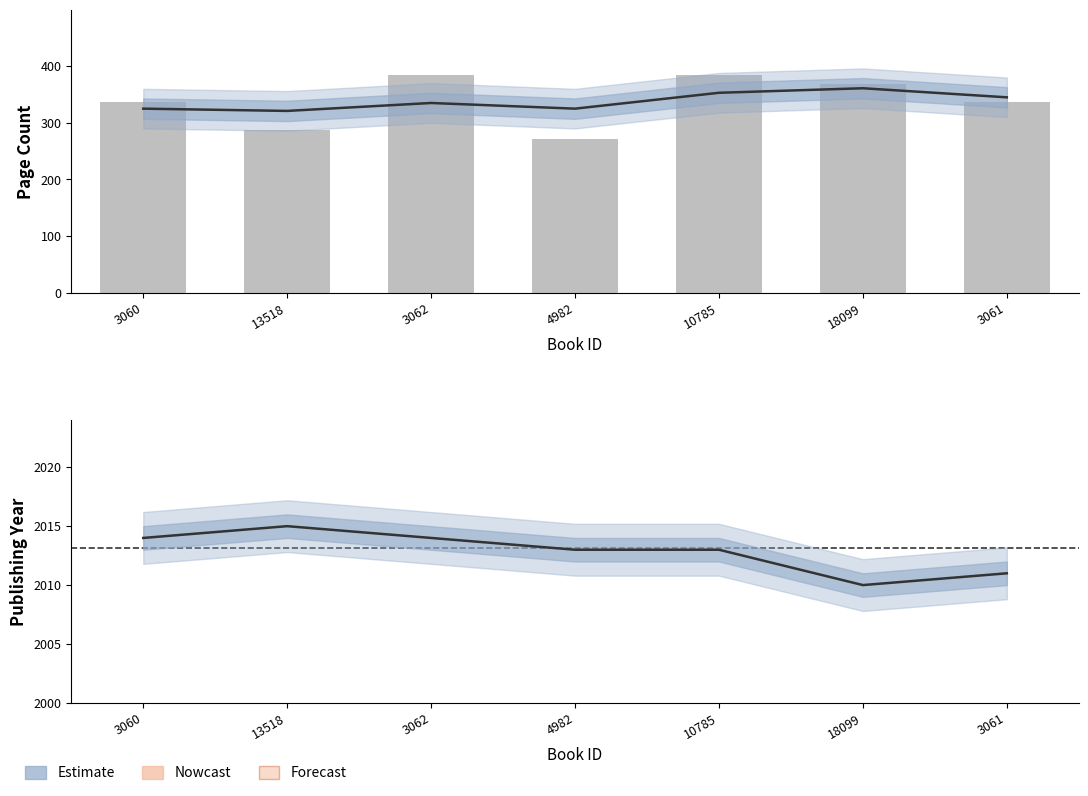

What is the value of the pageCount estimate bar at the 6th from the left?

361